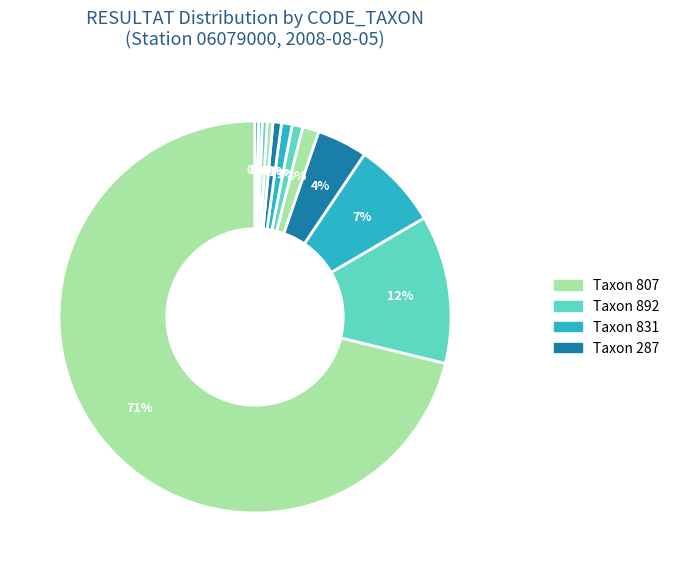

How many slices are in this pie chart?

12